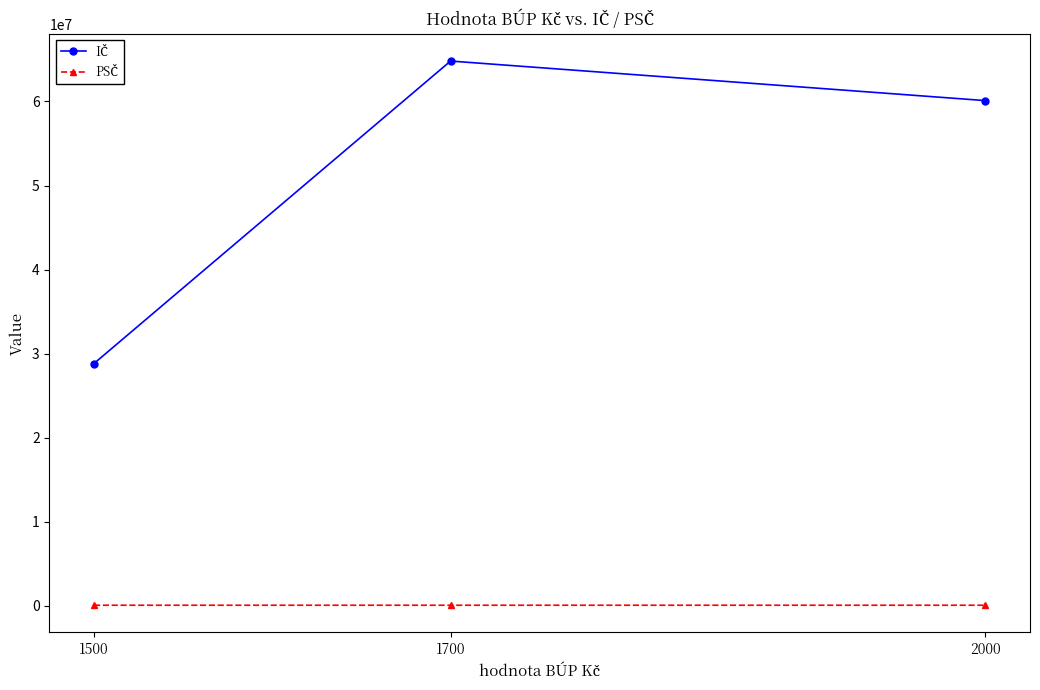

What is the maximum value shown in the chart?

64811441